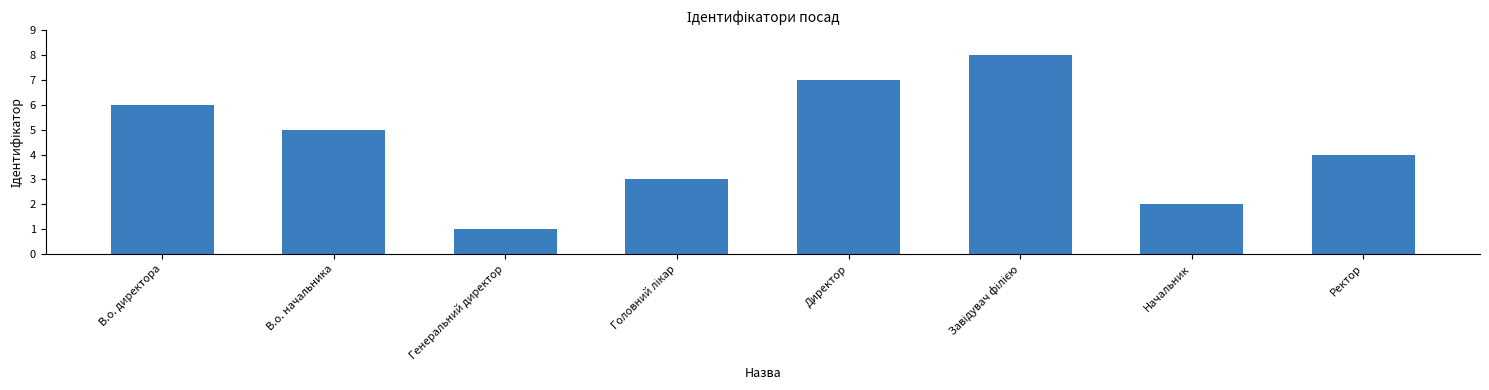

At which label does the data first exceed 5?

В.о. директора